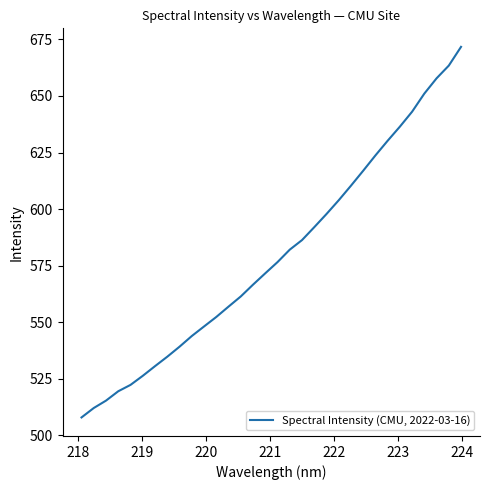

What is the smallest value displayed?

507.8